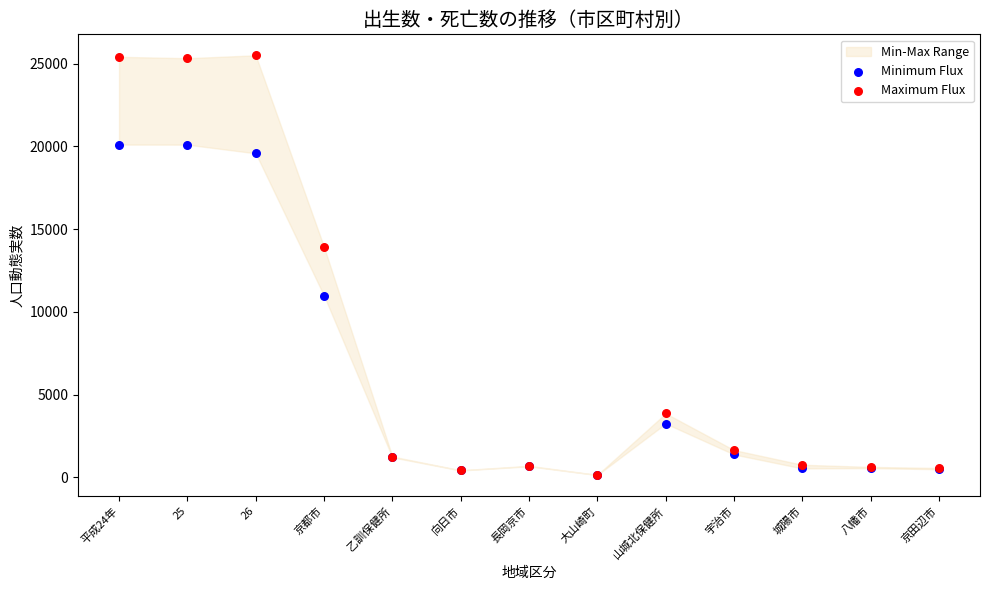

Across all series, what Y value is closest to 12820?

13924